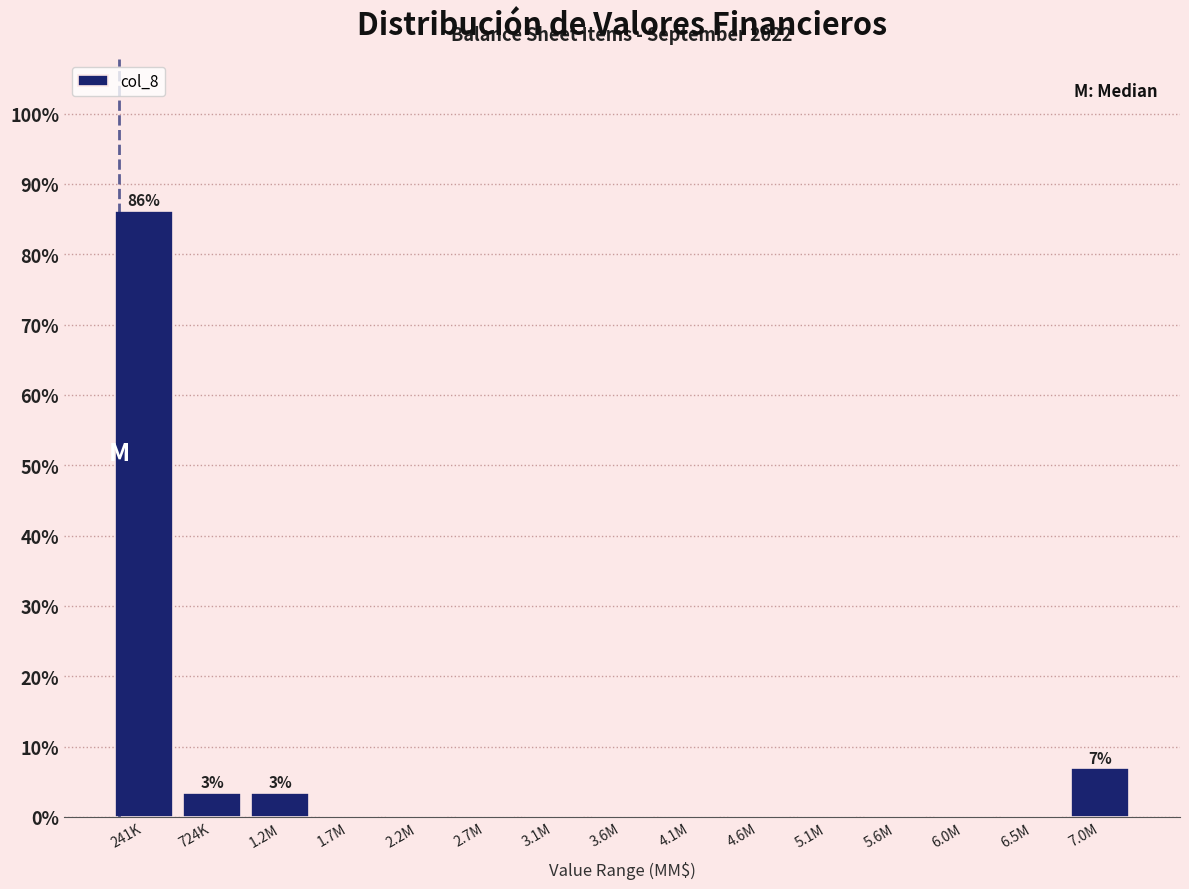

Reading left to right, list all the values displayed in this chart.

241K=86.2	724K=3.4	1.2M=3.4	1.7M=0.0	2.2M=0.0	2.7M=0.0	3.1M=0.0	3.6M=0.0	4.1M=0.0	4.6M=0.0	5.1M=0.0	5.6M=0.0	6.0M=0.0	6.5M=0.0	7.0M=6.9